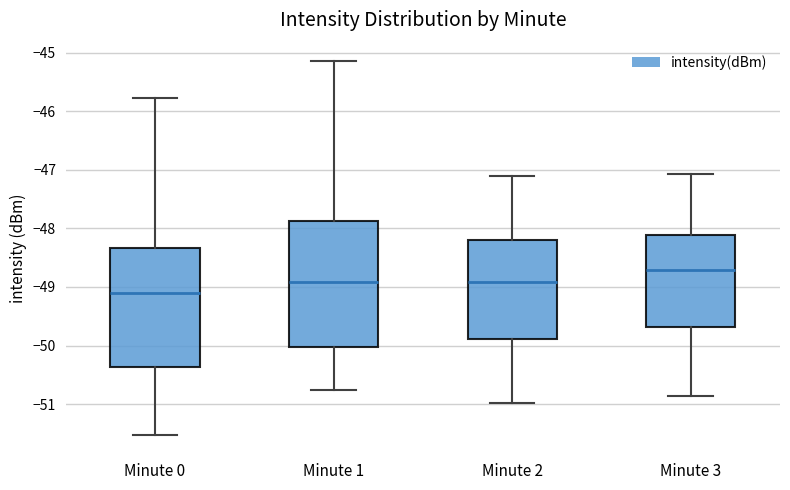

Where does the median line of the box for Minute 1 sit on the y-axis? The values are not printed on the chart, so give them approximately, as read against the axis.

-48.9